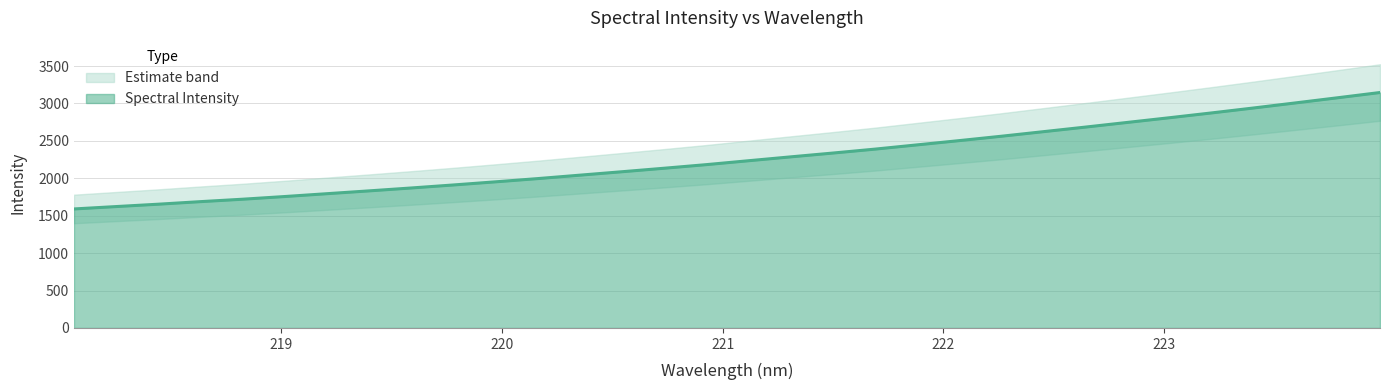

What position from the right is 223.408?

4